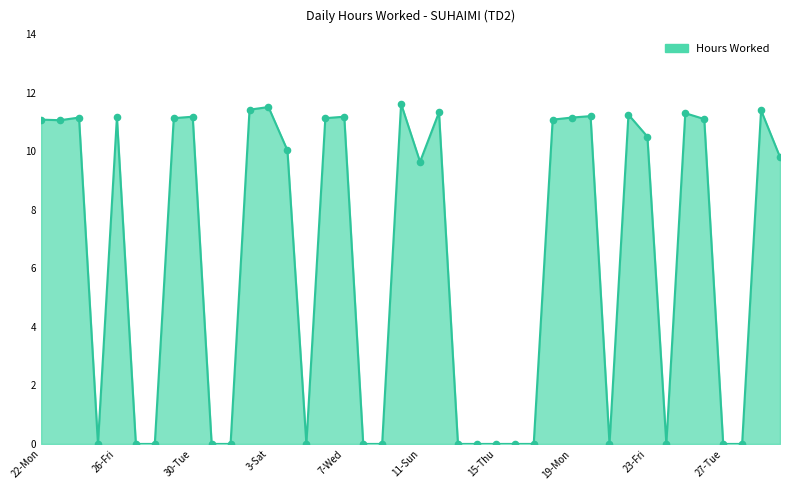

What is the greatest value displayed?

11.6